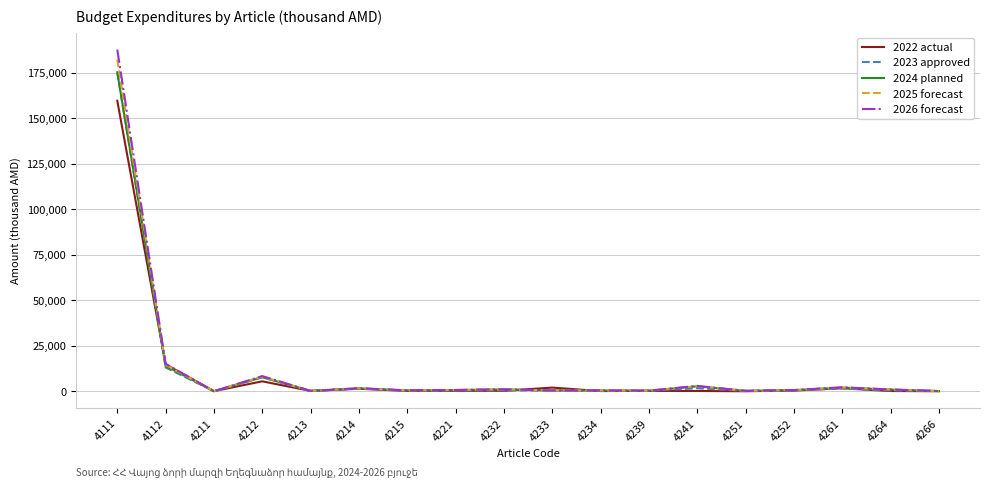

Which series has the widest spread of values?

2026 forecast